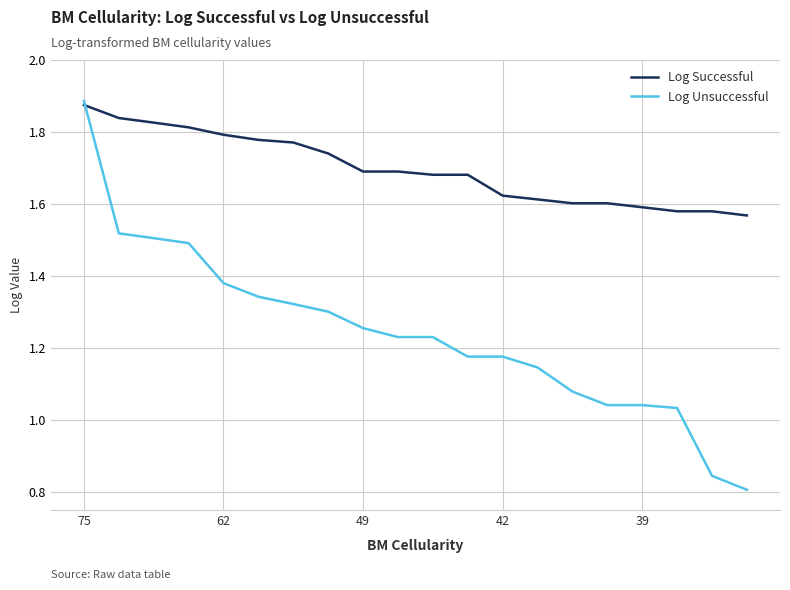

List the series in order of their overall mean, highest first.

Log Successful, Log Unsuccessful